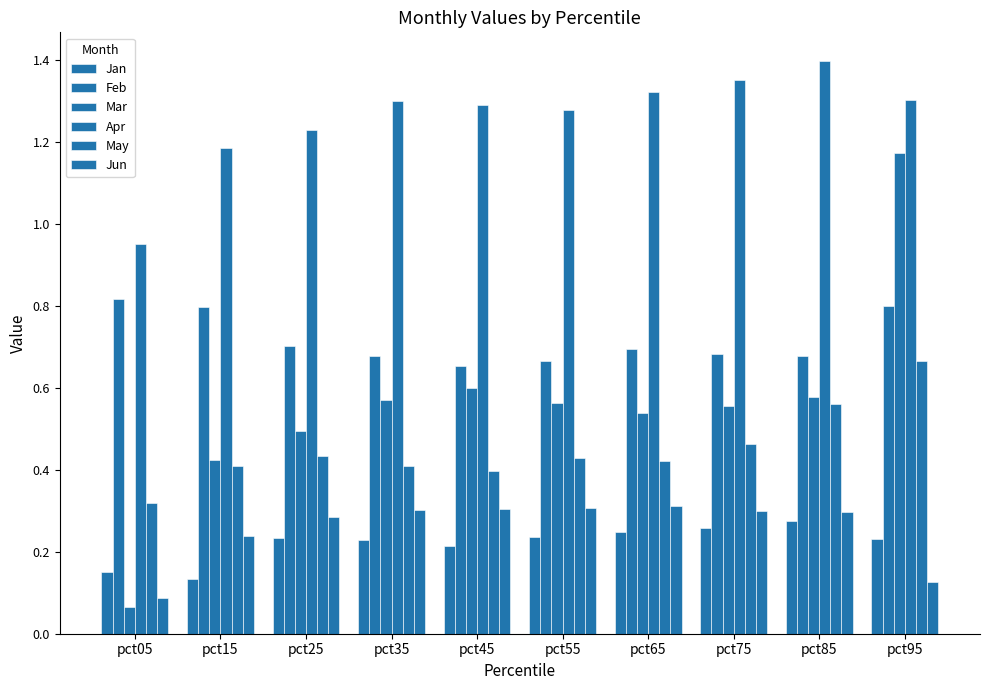

Count the number of categories in the chart.

10